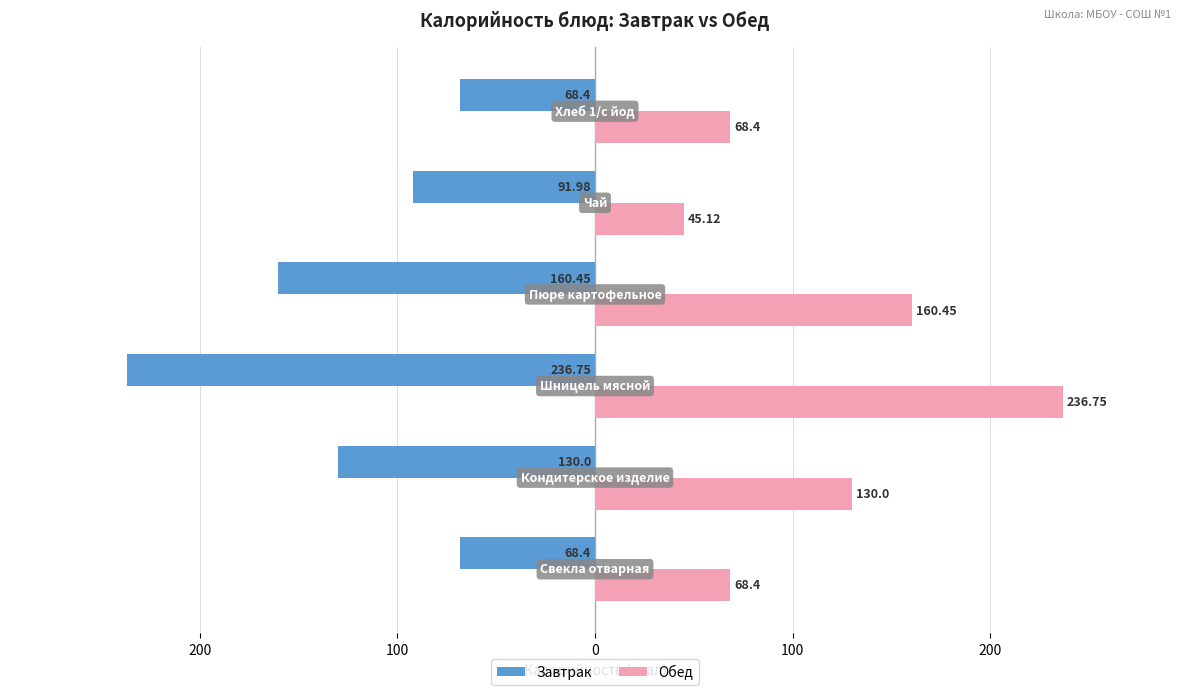

What are all the series names shown in the legend?

Завтрак, Обед